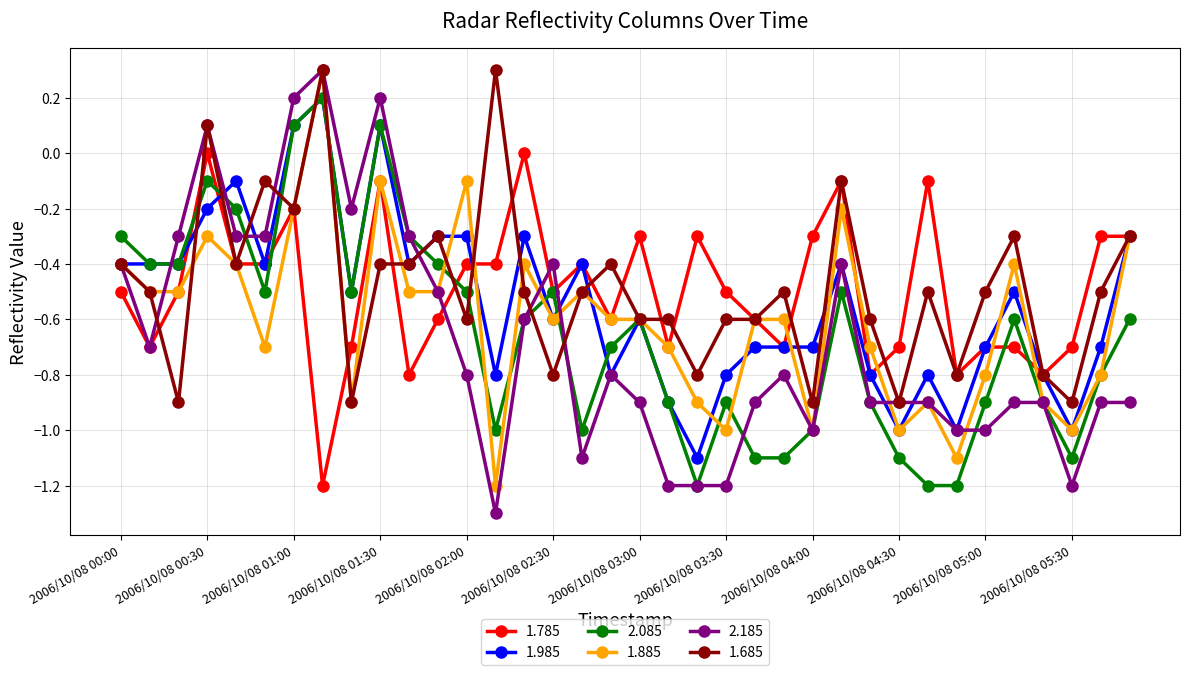

How many values in the 2.085 series are below 0?

33